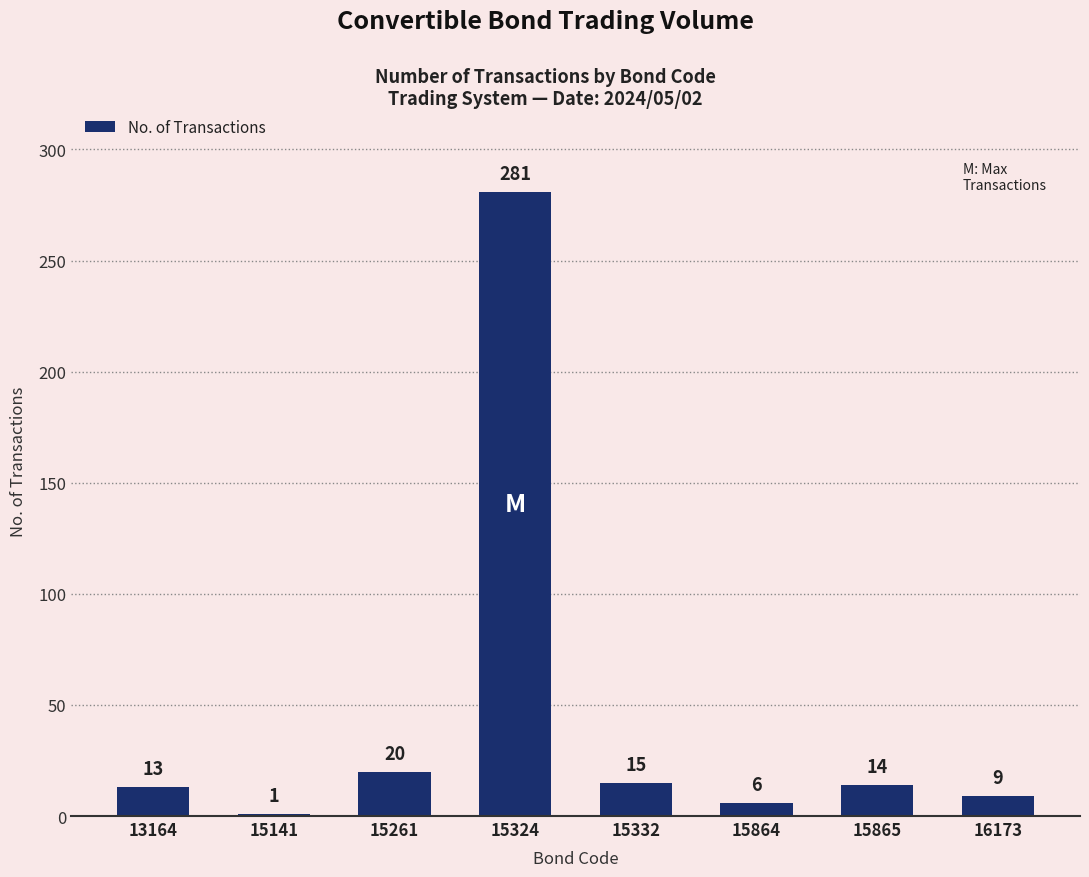

List the labels in order of value, smallest first.

15141, 15864, 16173, 13164, 15865, 15332, 15261, 15324